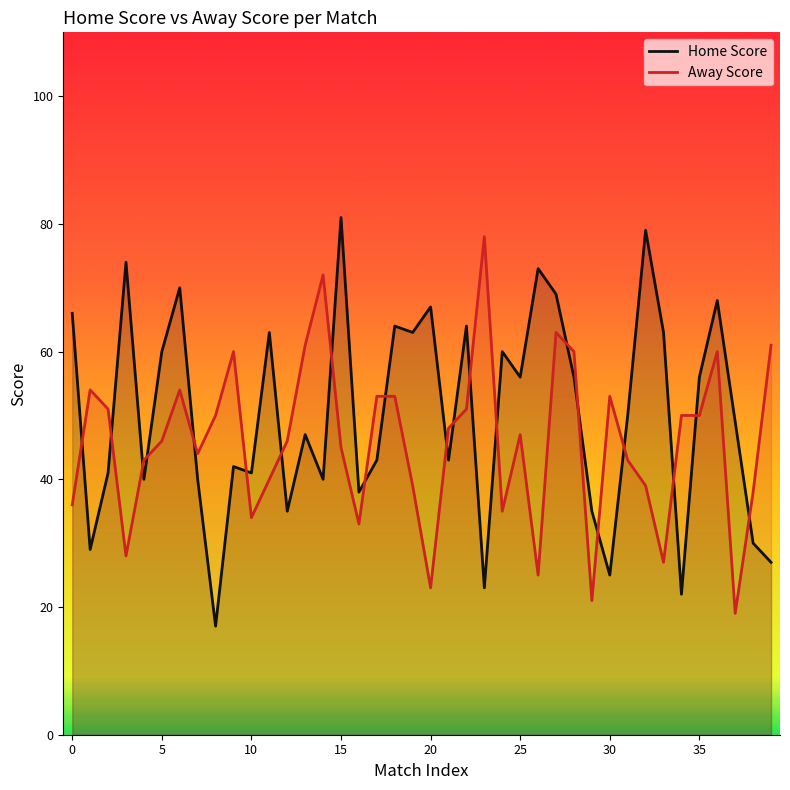

Which series has the widest spread of values?

Home Score